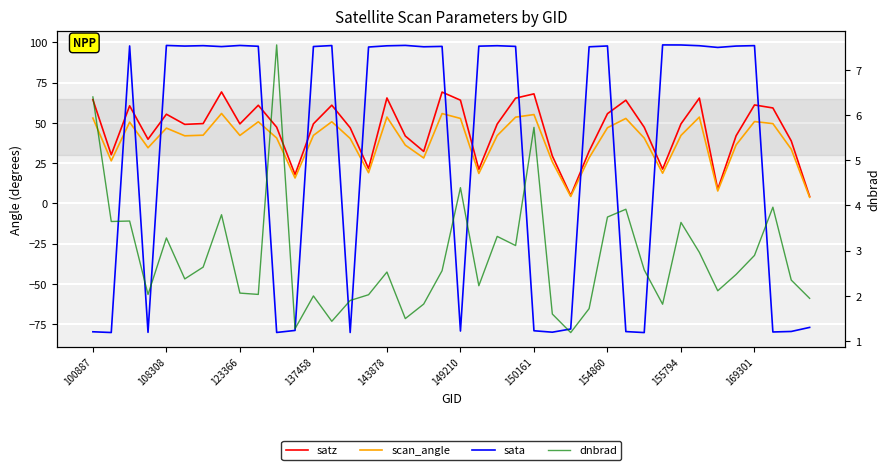

Reading left to right, list all the values displayed in this chart.

satz: 64.4	30.2	60.6	39.8	55.4	49.1	49.6	69.2	49.4	60.9	47.3	17.8	49.4	61.0	47.0	21.6	65.5	41.8	32.2	69.1	64.1	21.1	49.3	65.3	68.0	29.4	4.8	32.4	55.7	64.1	47.3	21.3	49.4	65.4	8.7	42.0	61.1	59.3	38.8	4.2
scan_angle: 53.0	26.4	50.4	34.5	46.7	41.9	42.3	55.8	42.2	50.7	40.6	15.7	42.2	50.7	40.3	19.0	53.6	36.2	28.2	55.8	52.7	18.6	42.1	53.5	55.2	25.7	4.3	28.3	47.0	52.7	40.5	18.7	42.2	53.6	7.7	36.3	50.8	49.5	33.7	3.8
sata: -79.8	-80.3	97.8	-80.2	98.1	97.7	98.0	97.4	98.1	97.6	-80.3	-79.0	97.4	98.0	-80.3	97.1	97.9	98.1	97.3	97.5	-79.4	97.7	97.9	97.5	-79.2	-80.1	-78.1	97.3	97.8	-79.7	-80.3	98.4	98.4	97.9	96.9	97.7	98.0	-80.0	-79.6	-77.1
dnbrad: 6.4	3.6	3.7	2.0	3.3	2.4	2.6	3.8	2.1	2.0	7.5	1.3	2.0	1.4	1.9	2.0	2.5	1.5	1.8	2.6	4.4	2.2	3.3	3.1	5.7	1.6	1.2	1.7	3.7	3.9	2.6	1.8	3.6	3.0	2.1	2.5	2.9	4.0	2.3	1.9